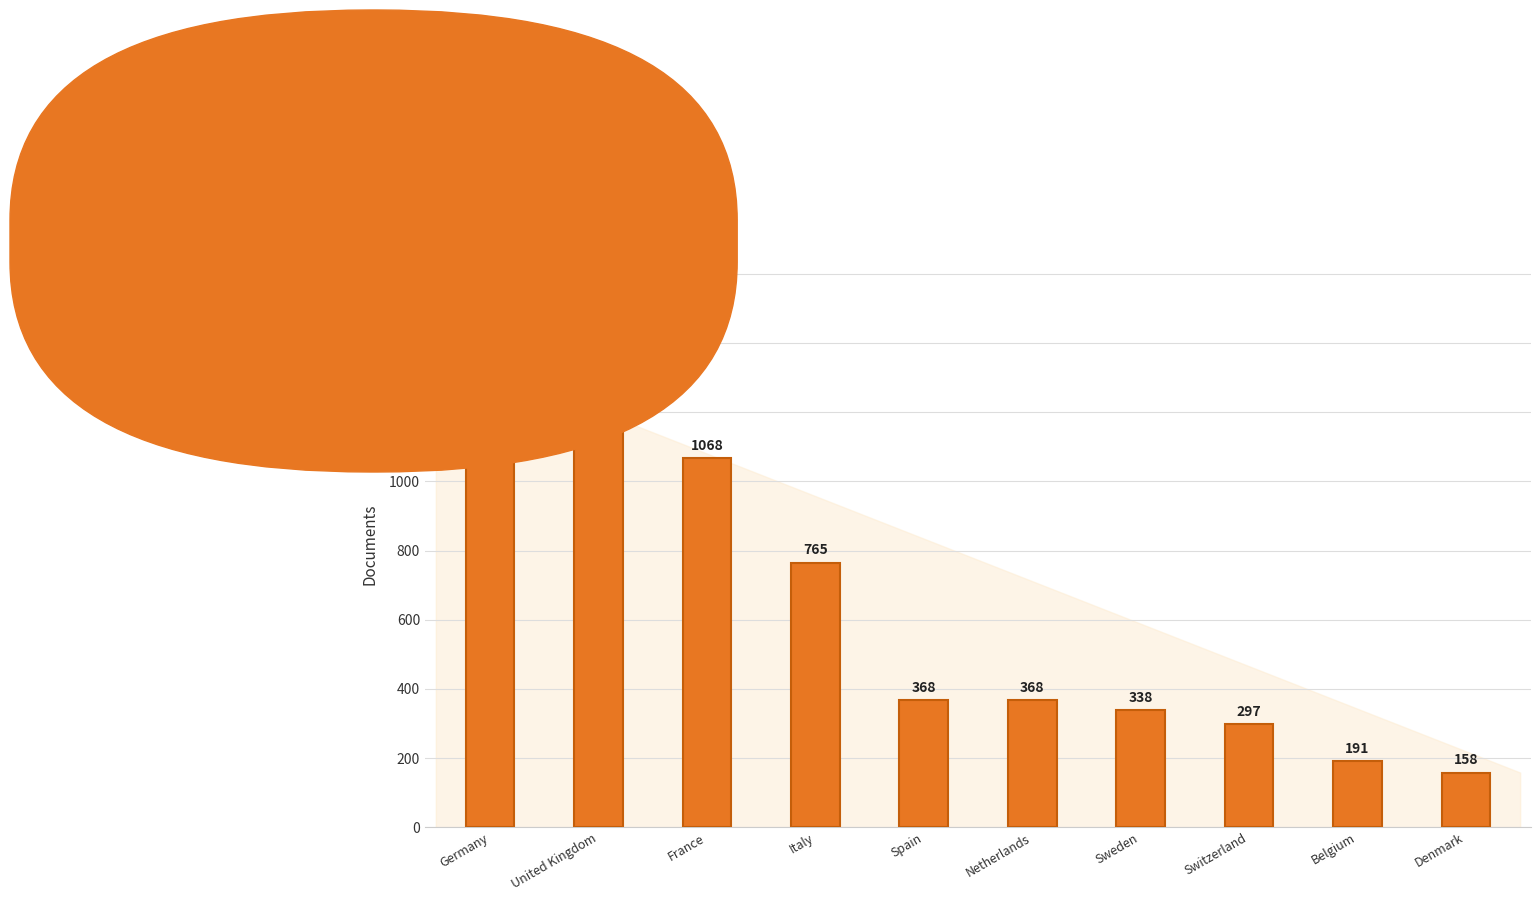

Which label corresponds to the largest value in the chart?

Germany